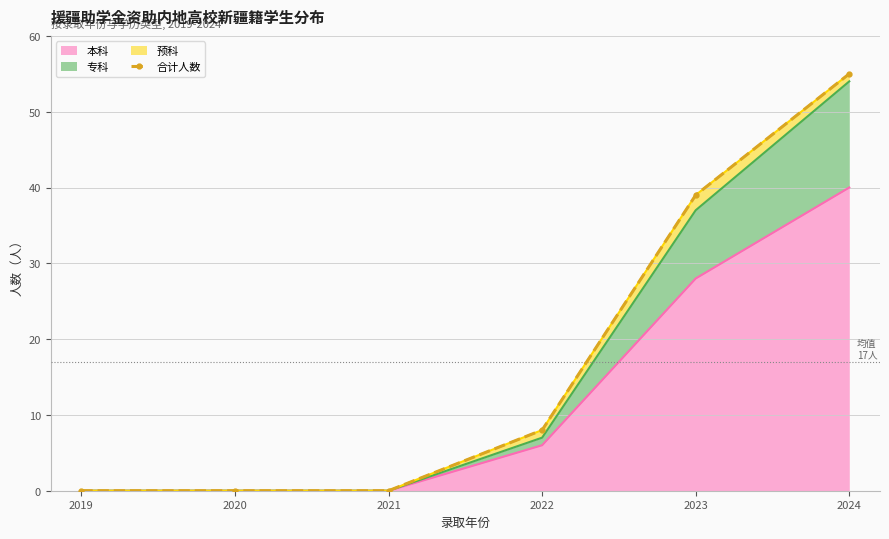

At which label does 本科 reach its peak?

2024